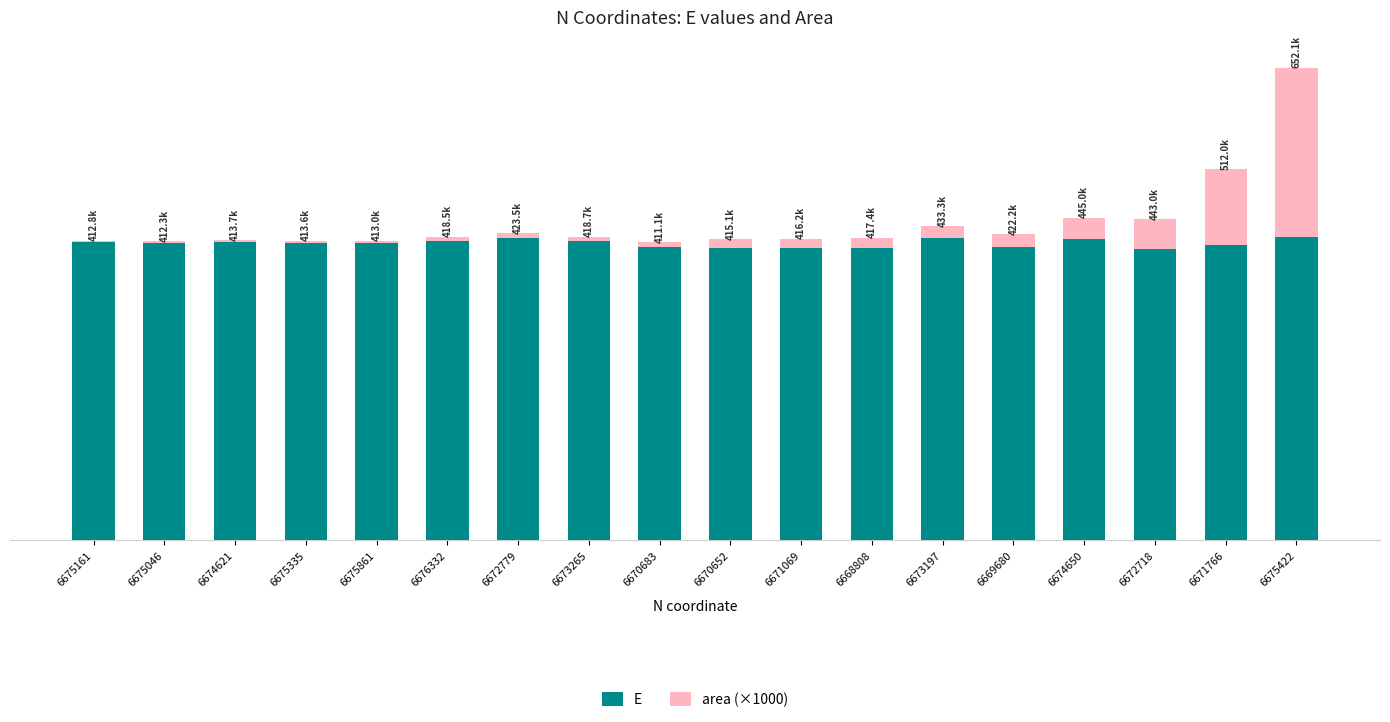

What are all the series names shown in the legend?

E, area (×1000)